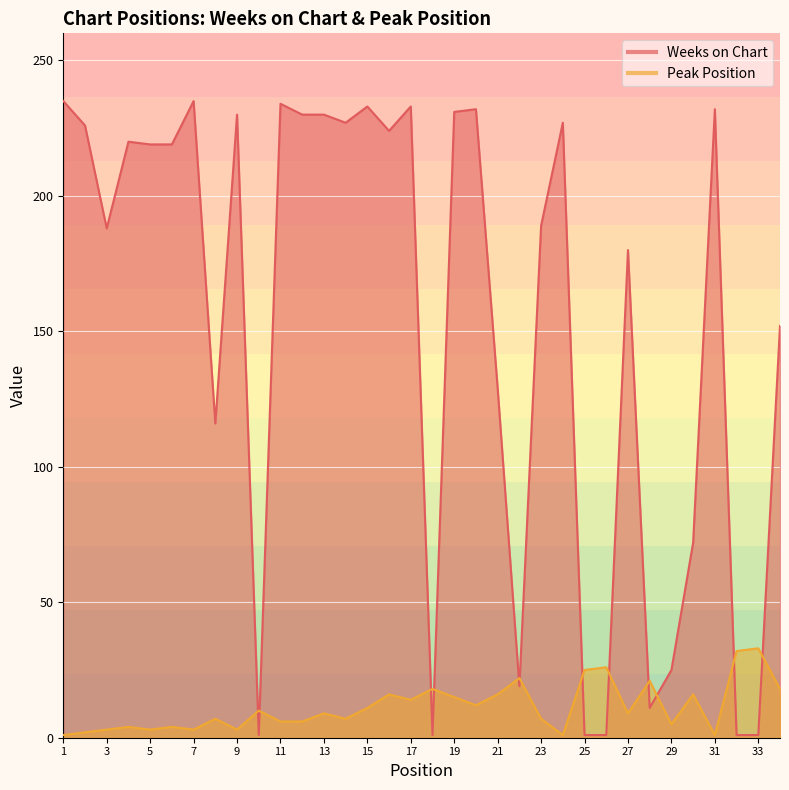

What is the difference between the Weeks on Chart values at 21 and 28?

118